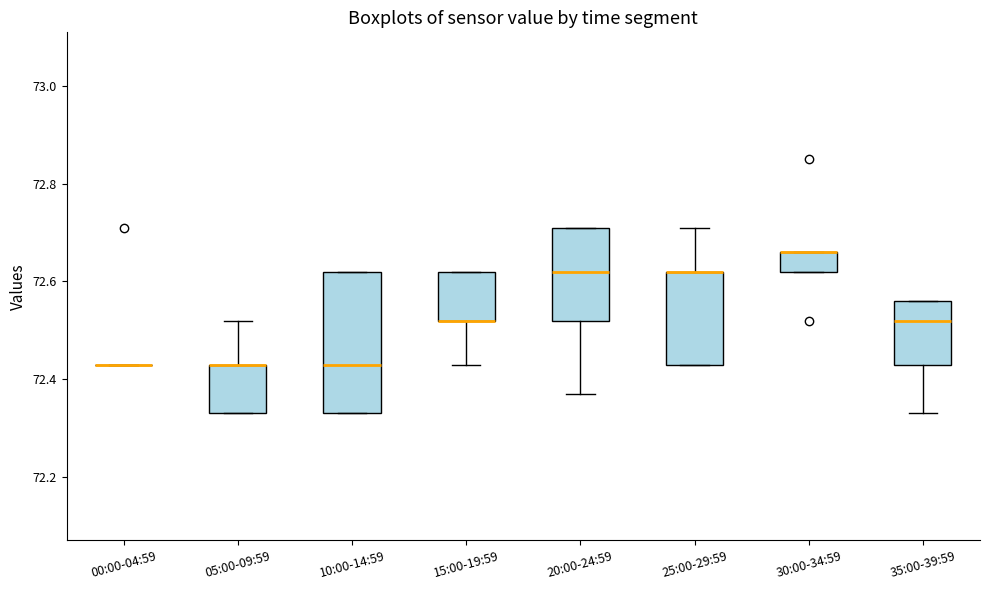

Reading left to right, transcribe this box plot: for each box, give where its median line is, the range the box spans, and where its two whiskers end, as read against the y-axis. The values are not printed on the chart, so give them approximately, as read against the axis.

00:00-04:59: box collapsed to a line at 72.44, whiskers 72.44 to 72.44
05:00-09:59: median 72.44 (drawn on the box's upper edge), box 72.34 to 72.44, whiskers 72.34 to 72.52
10:00-14:59: median 72.44, box 72.34 to 72.62, whiskers 72.34 to 72.62
15:00-19:59: median 72.52 (drawn on the box's lower edge), box 72.52 to 72.62, whiskers 72.44 to 72.62
20:00-24:59: median 72.62, box 72.52 to 72.72, whiskers 72.38 to 72.72
25:00-29:59: median 72.62 (drawn on the box's upper edge), box 72.44 to 72.62, whiskers 72.44 to 72.72
30:00-34:59: median 72.66 (drawn on the box's upper edge), box 72.62 to 72.66, whiskers 72.62 to 72.66
35:00-39:59: median 72.52, box 72.44 to 72.56, whiskers 72.34 to 72.56